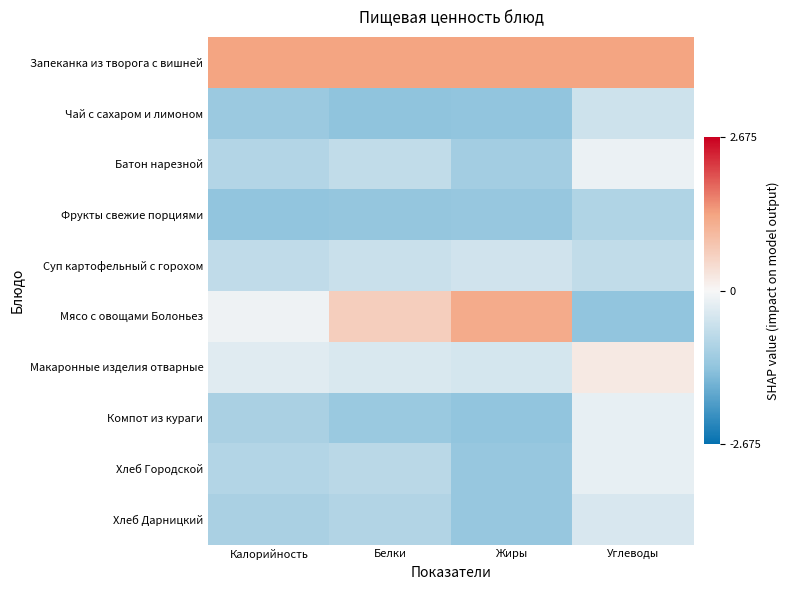

Rank the series by their maximum value, from highest to lowest.

Запеканка из творога с вишней, Мясо с овощами Болоньез, Макаронные изделия отварные, Батон нарезной, Хлеб Городской, Компот из кураги, Хлеб Дарницкий, Суп картофельный с горохом, Чай с сахаром и лимоном, Фрукты свежие порциями